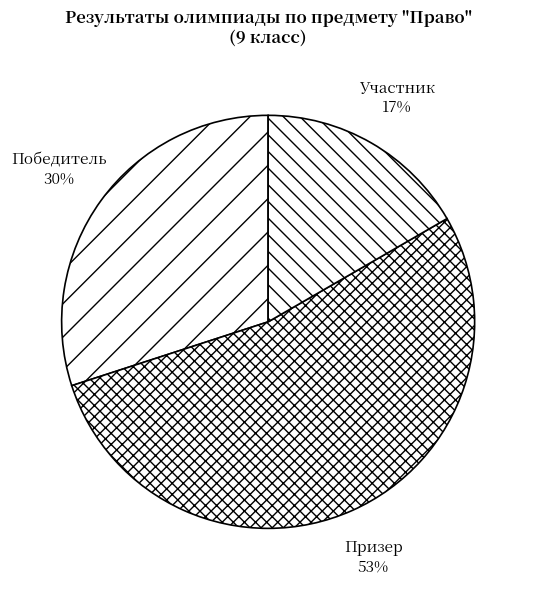

How many slices are in this pie chart?

3